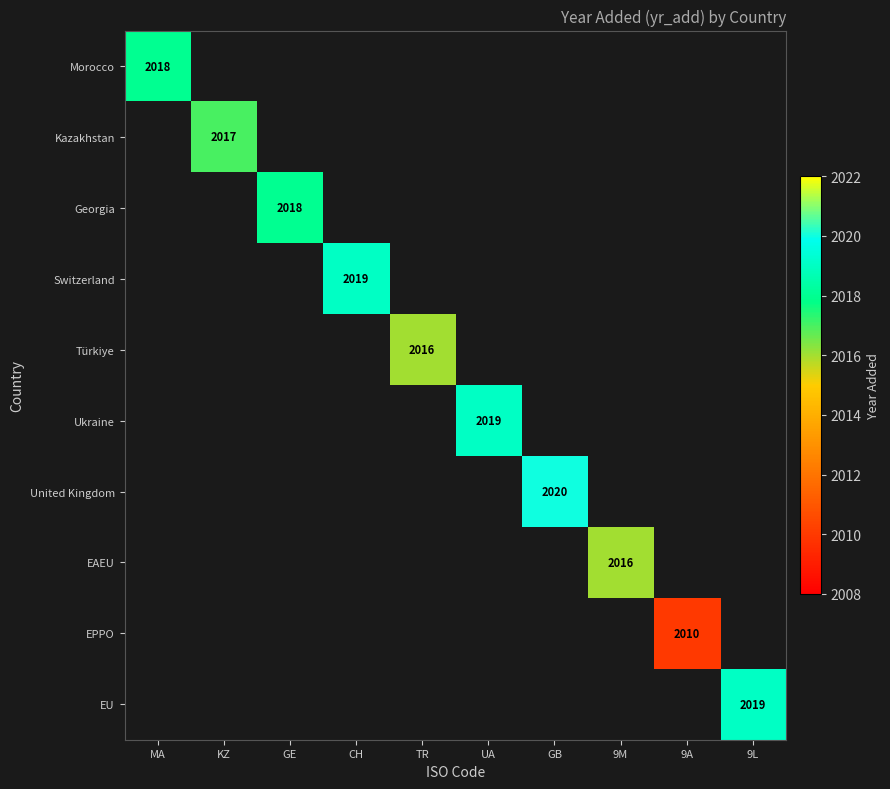

What is the maximum value shown in the chart?

2020.0